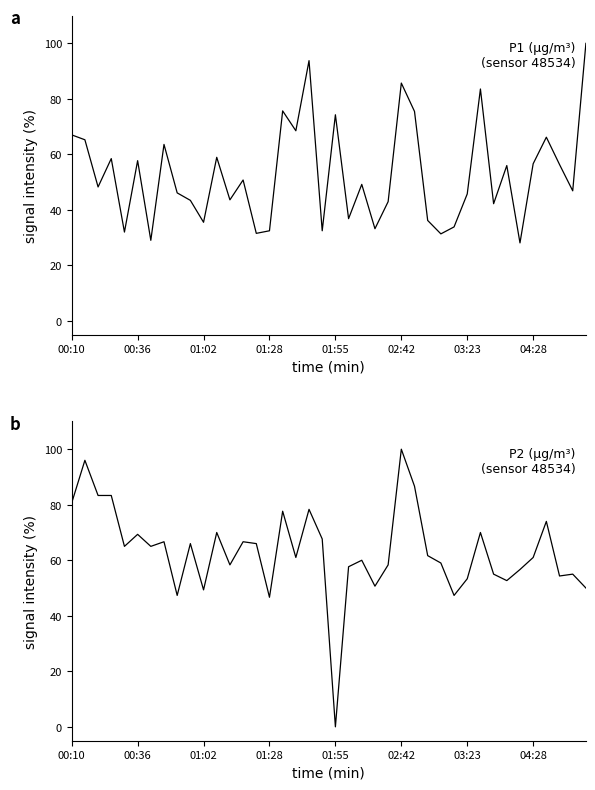

Which series has the largest total across all categories?

P2